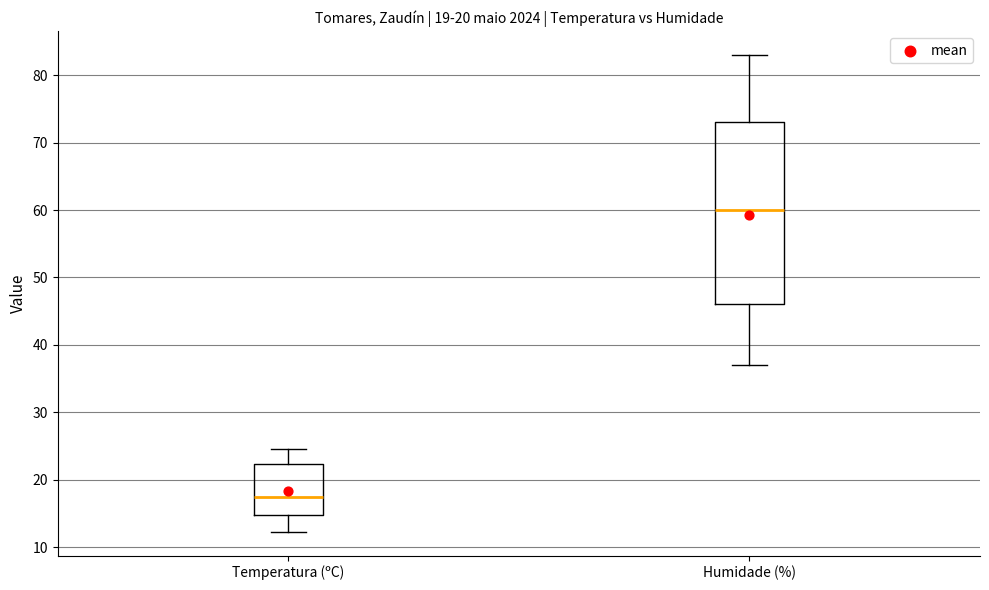

Which box has the lowest median line?

Temperatura (ºC)